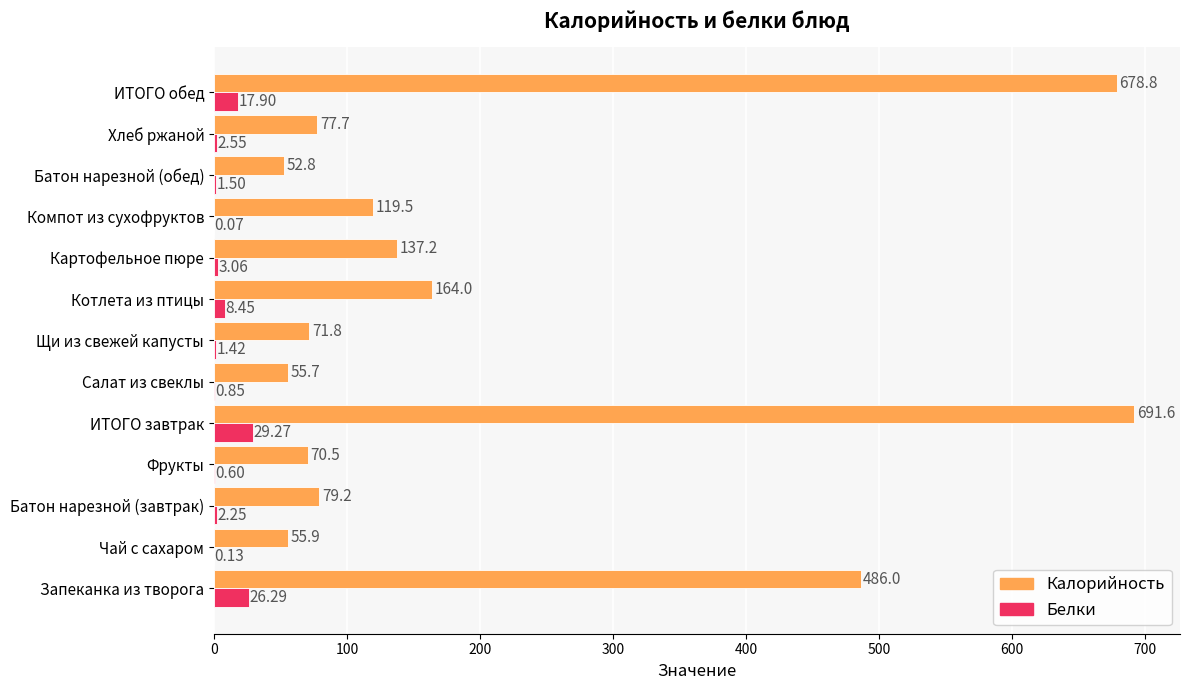

At which category does the chart reach its peak across all series?

ИТОГО завтрак